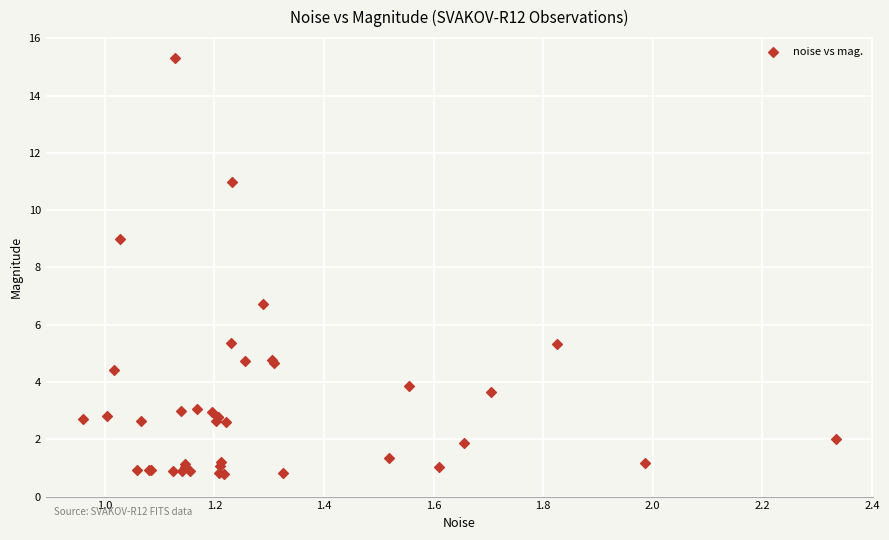

What Y value in the scatter plot is closest to 8?

9.0